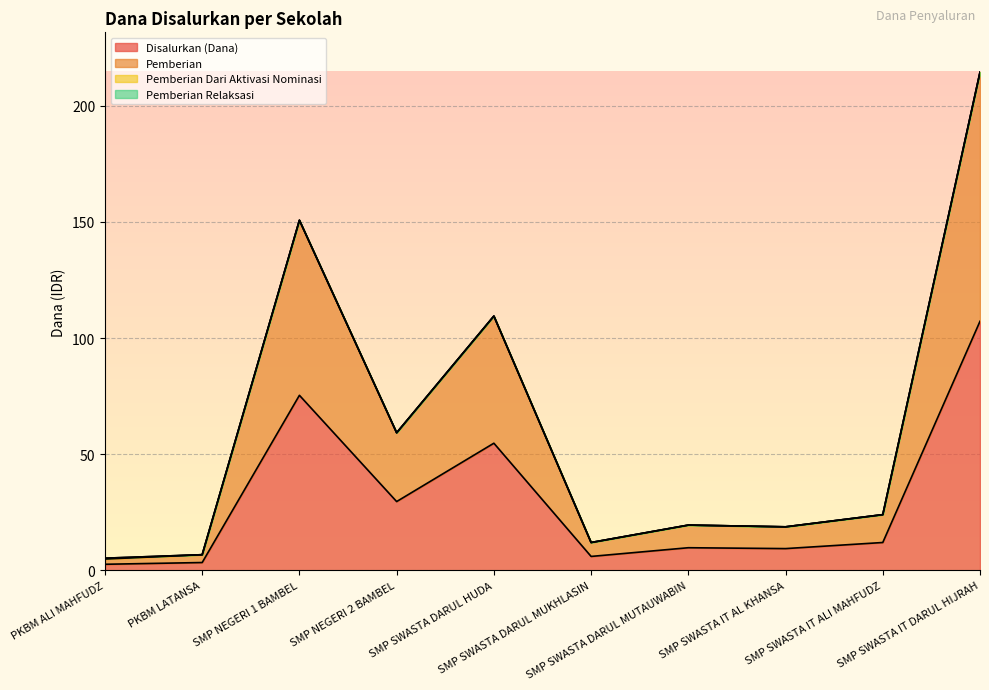

True or false: Disalurkan (Dana) and Pemberian intersect in this chart.

False